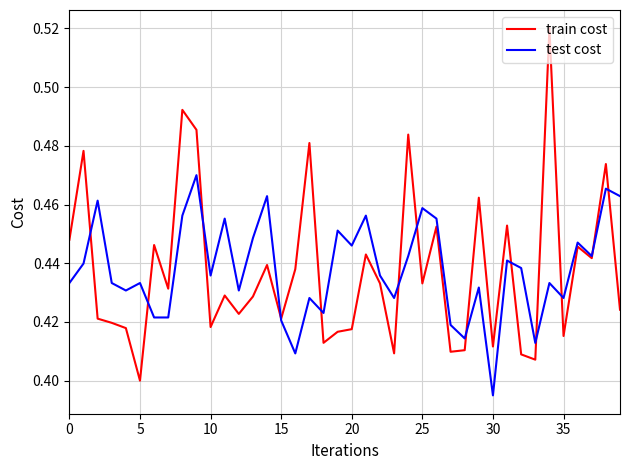

List the series in order of their peak value, lowest first.

test cost, train cost